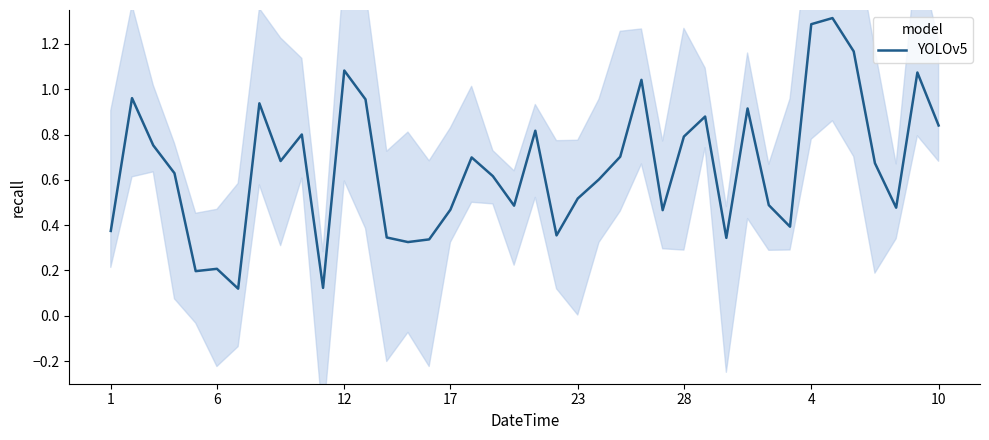

What is the highest value of the YOLOv5 series?

1.3